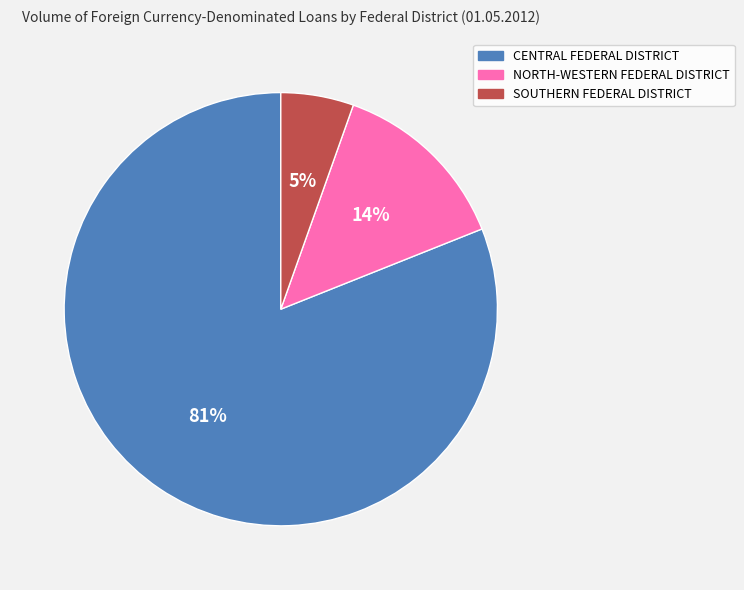

What is the smallest slice in the pie chart?

SOUTHERN FEDERAL DISTRICT